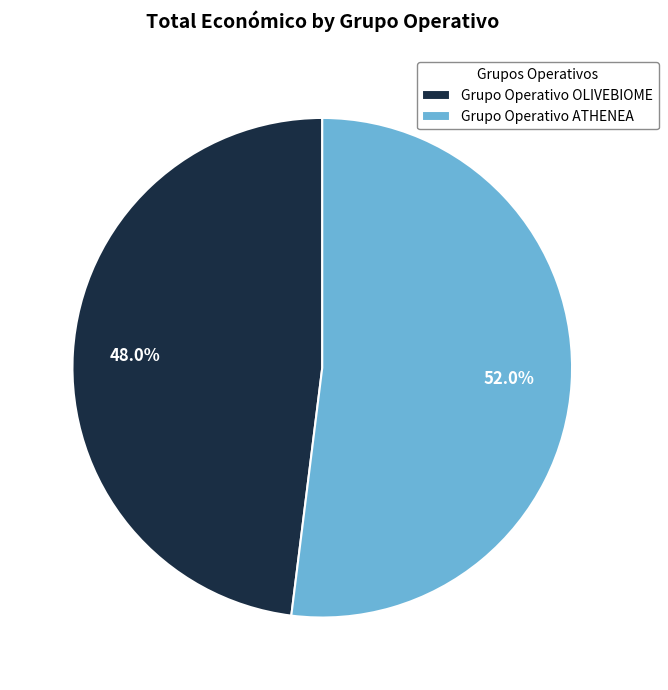

Which has a higher value, Grupo Operativo ATHENEA or Grupo Operativo OLIVEBIOME?

Grupo Operativo ATHENEA